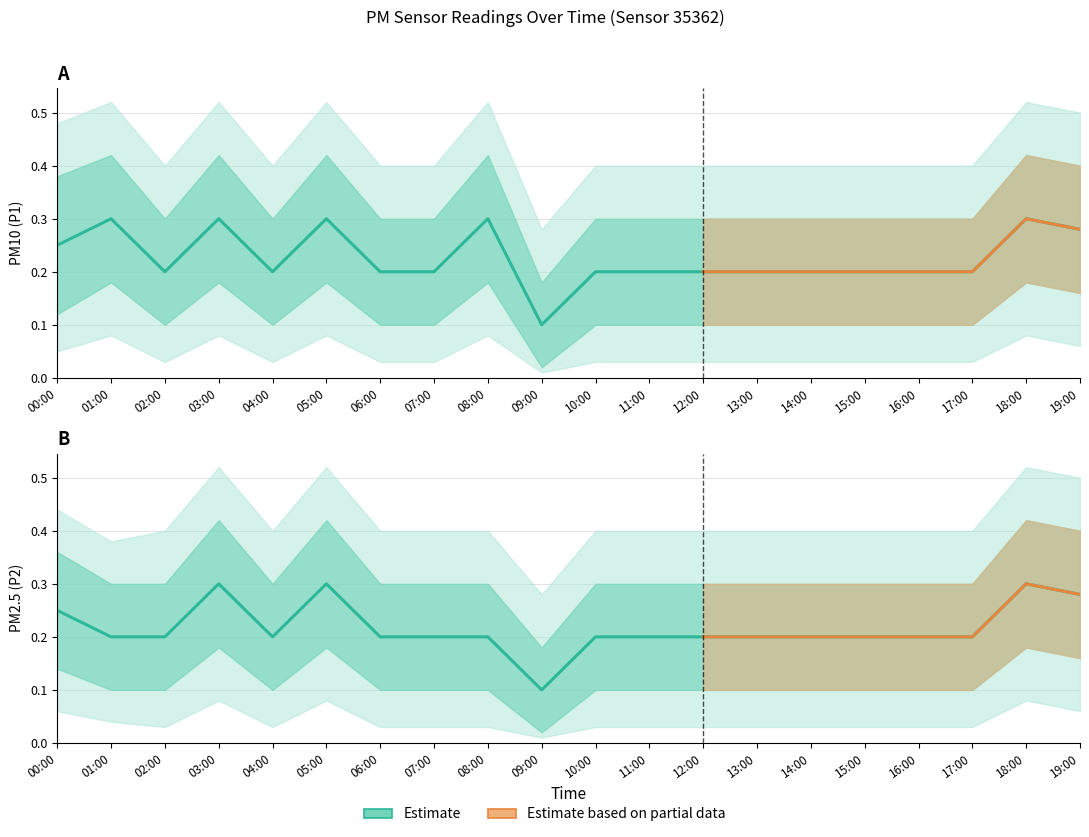

True or false: P2 and P1 cross at least once.

False